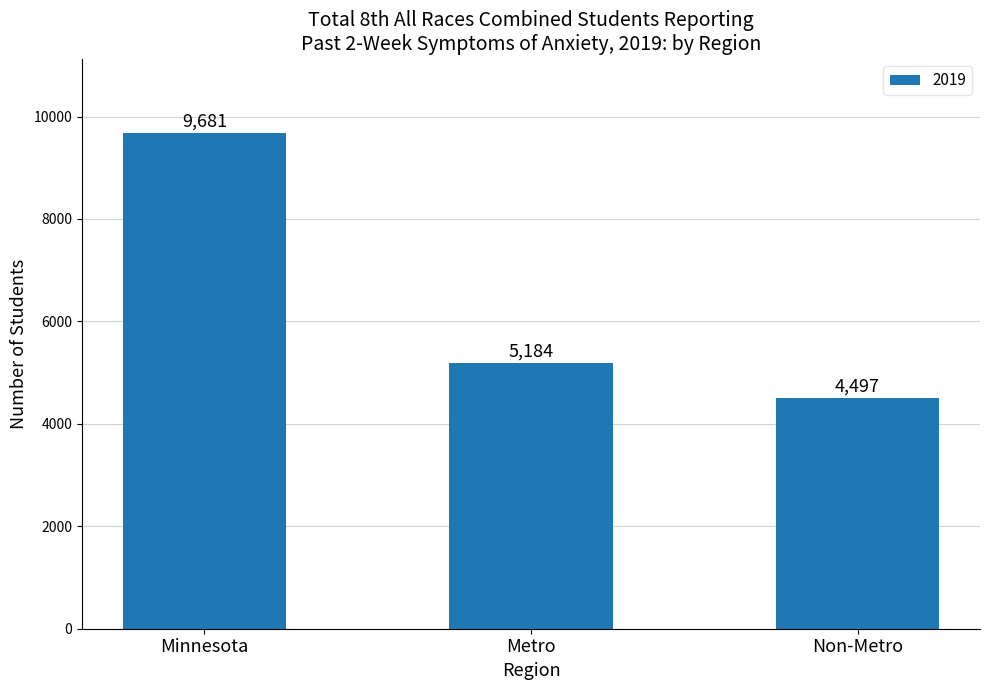

Is it true that the value at Non-Metro is 6512?

False